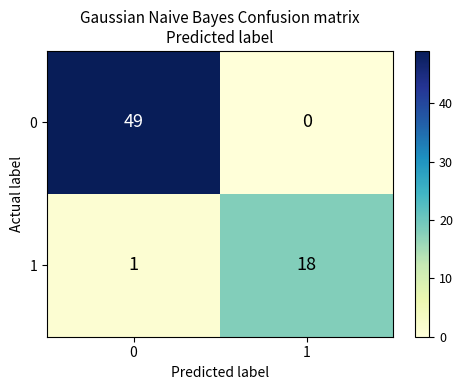

Rank the series by their average value, from lowest to highest.

1, 0